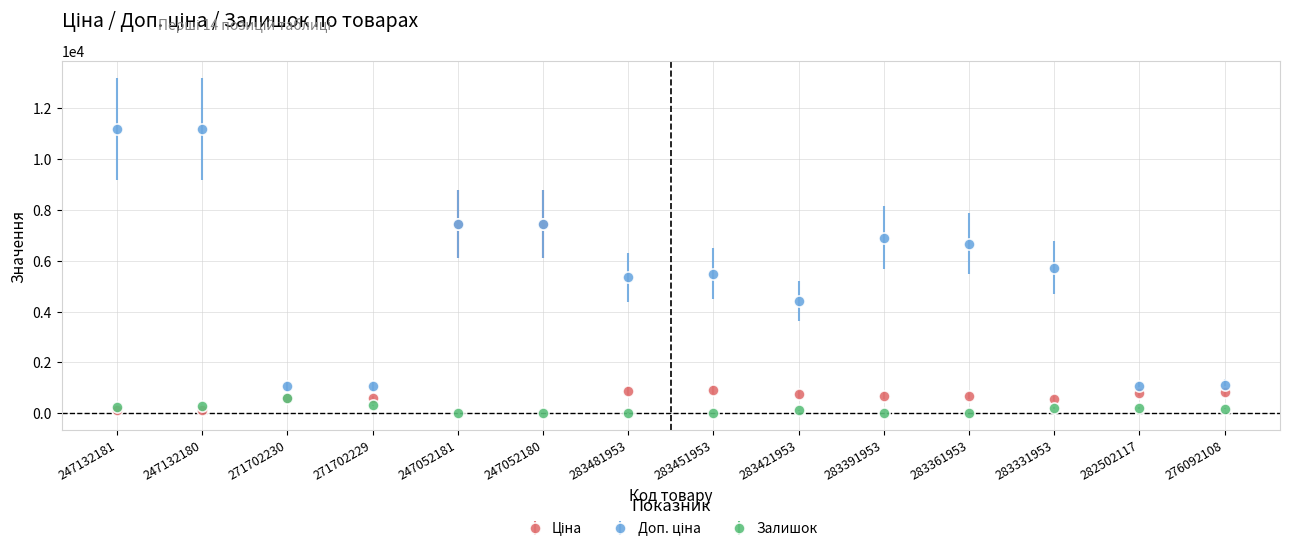

Is it true that Залишок equals 9.0 at 283391953?

True